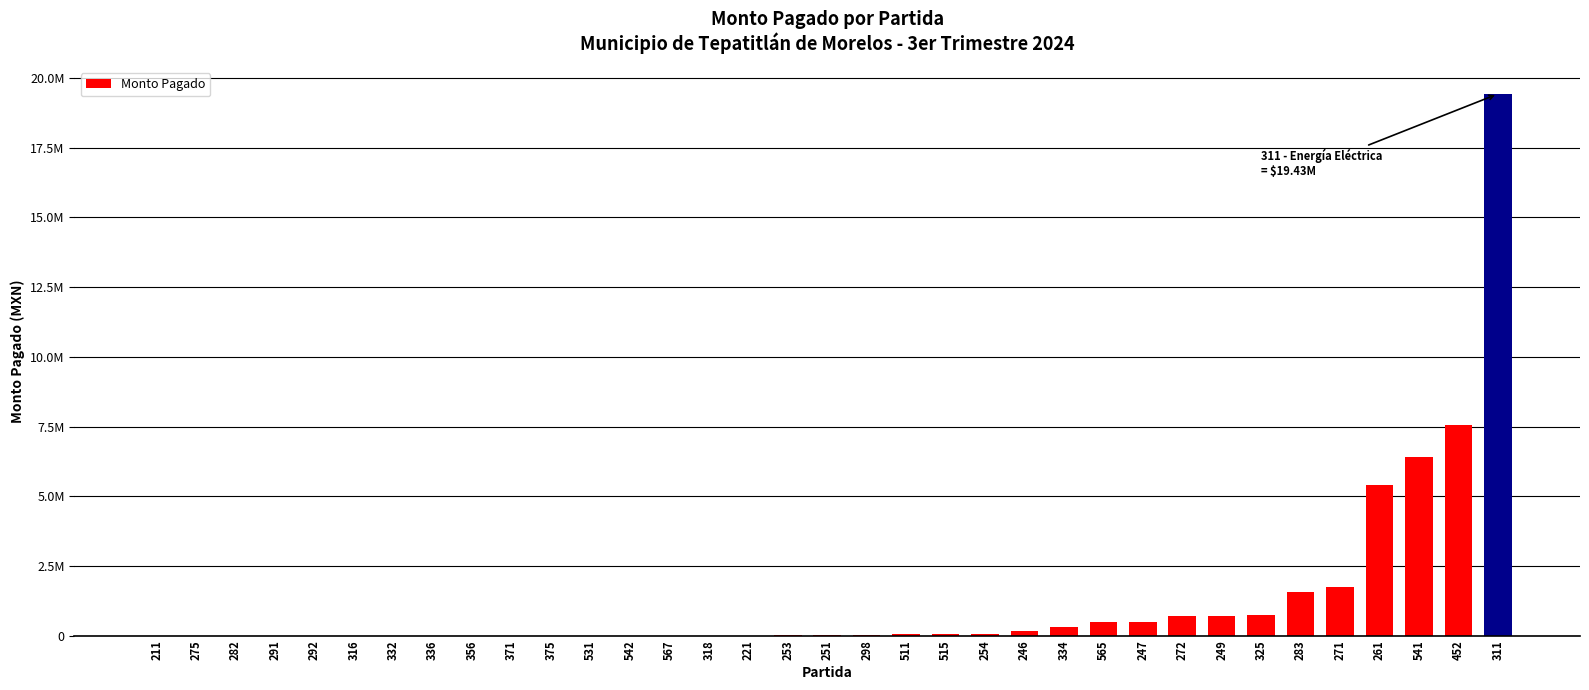

Between 511 and 251, which is larger?

511